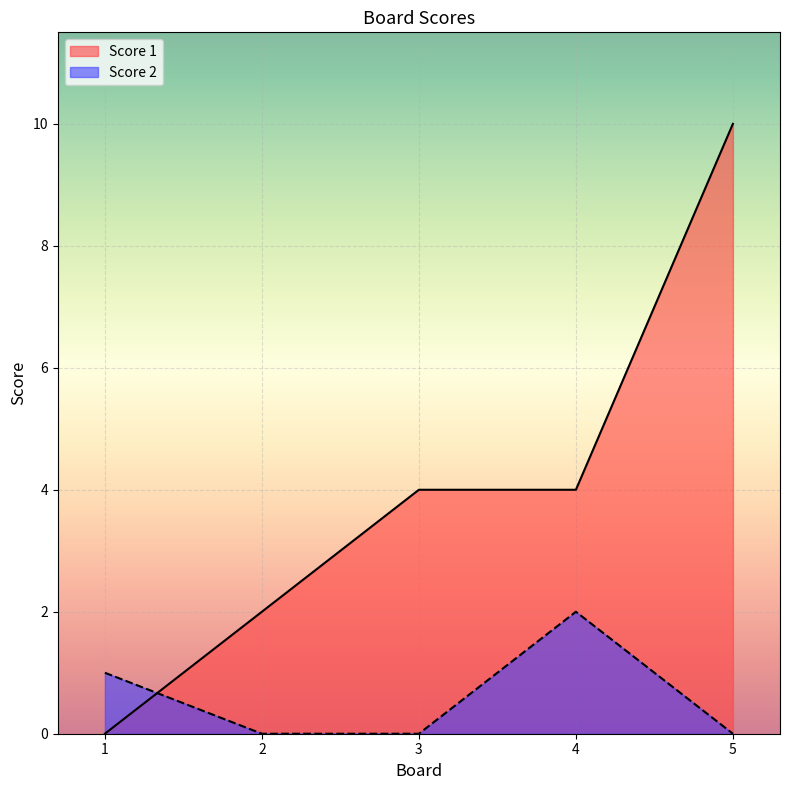

Between 2 and 5, which series saw the biggest shift?

Score 1